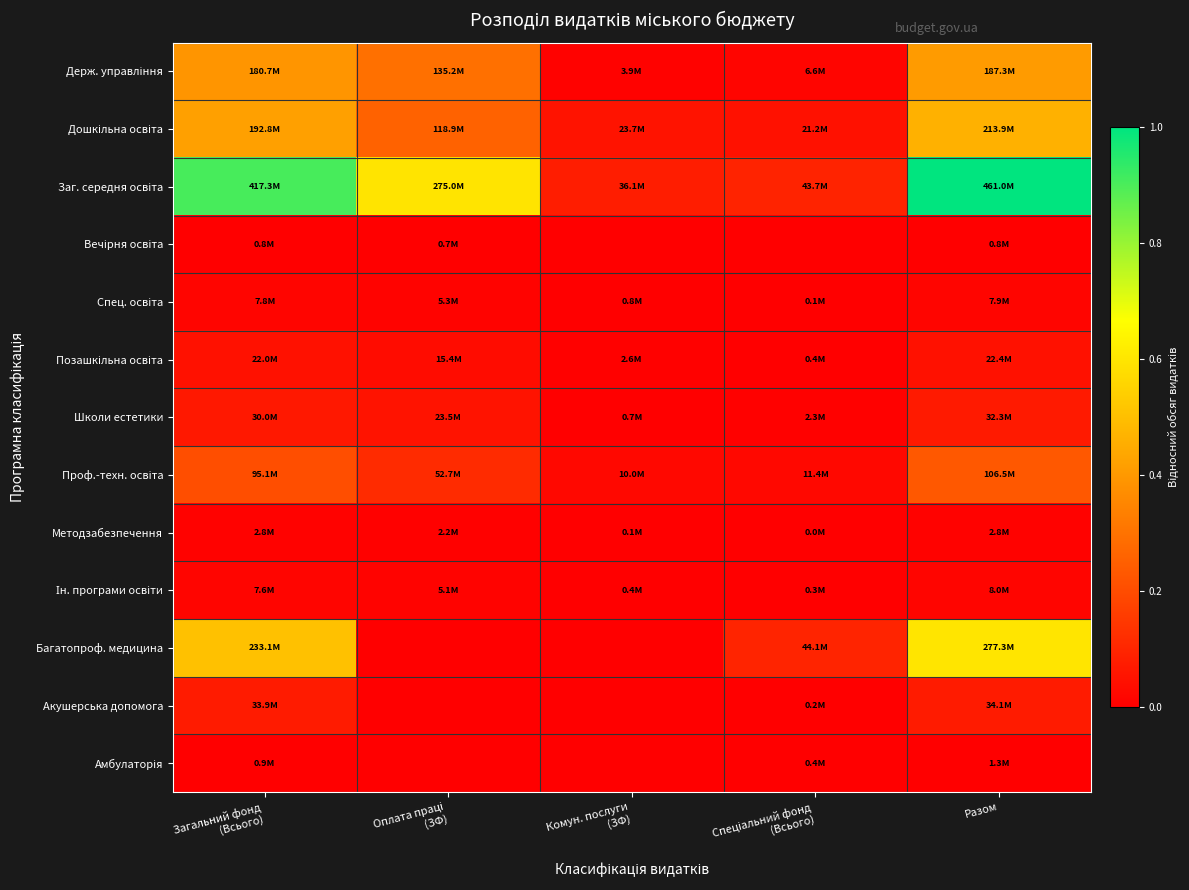

List the series in order of their peak value, lowest first.

Вечірня освіта, Амбулаторія, Методзабезпечення, Спец. освіта, Ін. програми освіти, Позашкільна освіта, Школи естетики, Акушерська допомога, Проф.-техн. освіта, Держ. управління, Дошкільна освіта, Багатопроф. медицина, Заг. середня освіта